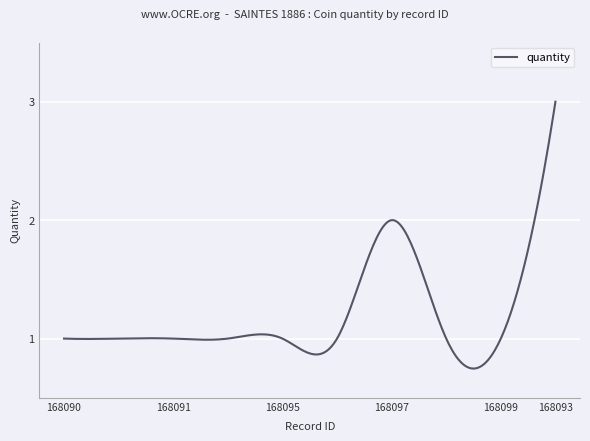

Does the chart display data point markers on the line(s)?

No